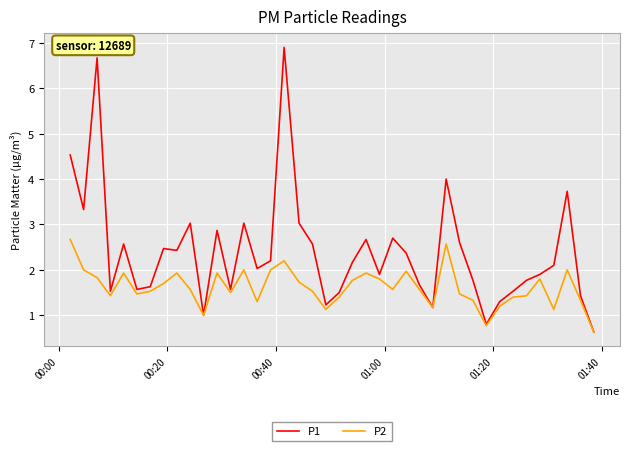

Which series has the largest range (max minus min)?

P1